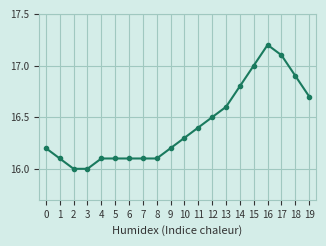

What is the approximate value at 19?

16.7